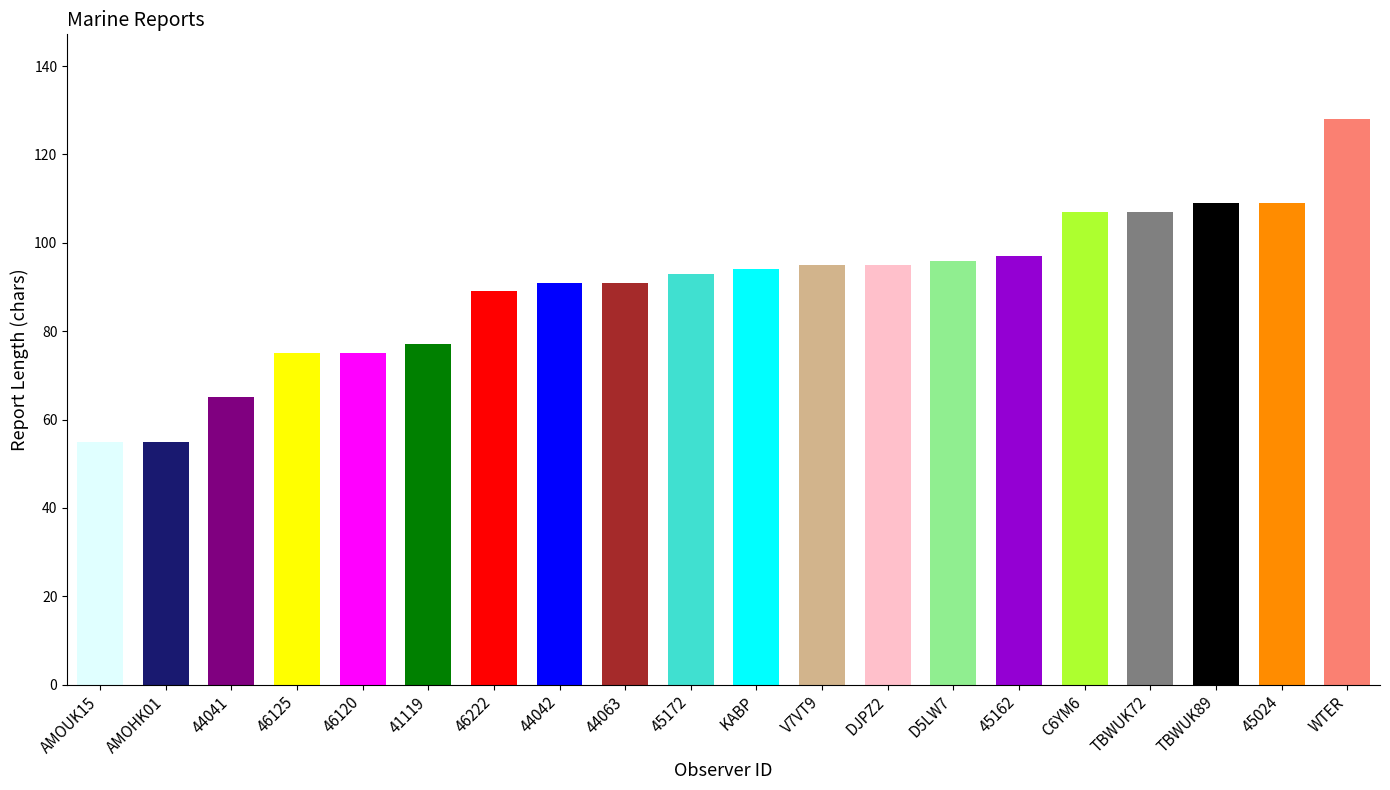

List the labels in order of value, largest first.

WTER, TBWUK89, 45024, C6YM6, TBWUK72, 45162, D5LW7, V7VT9, DJPZ2, KABP, 45172, 44042, 44063, 46222, 41119, 46125, 46120, 44041, AMOUK15, AMOHK01